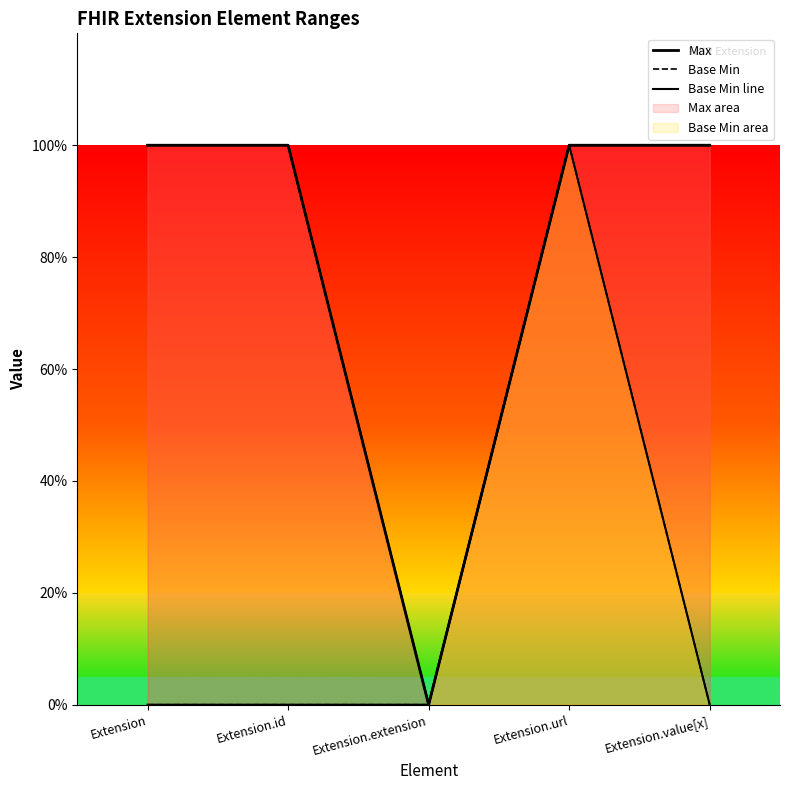

What is the difference between the highest and lowest values at Extension.value[x]?

1